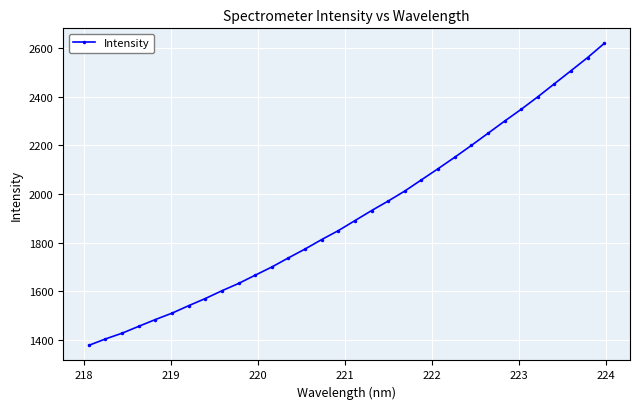

Count the number of categories in the chart.

32